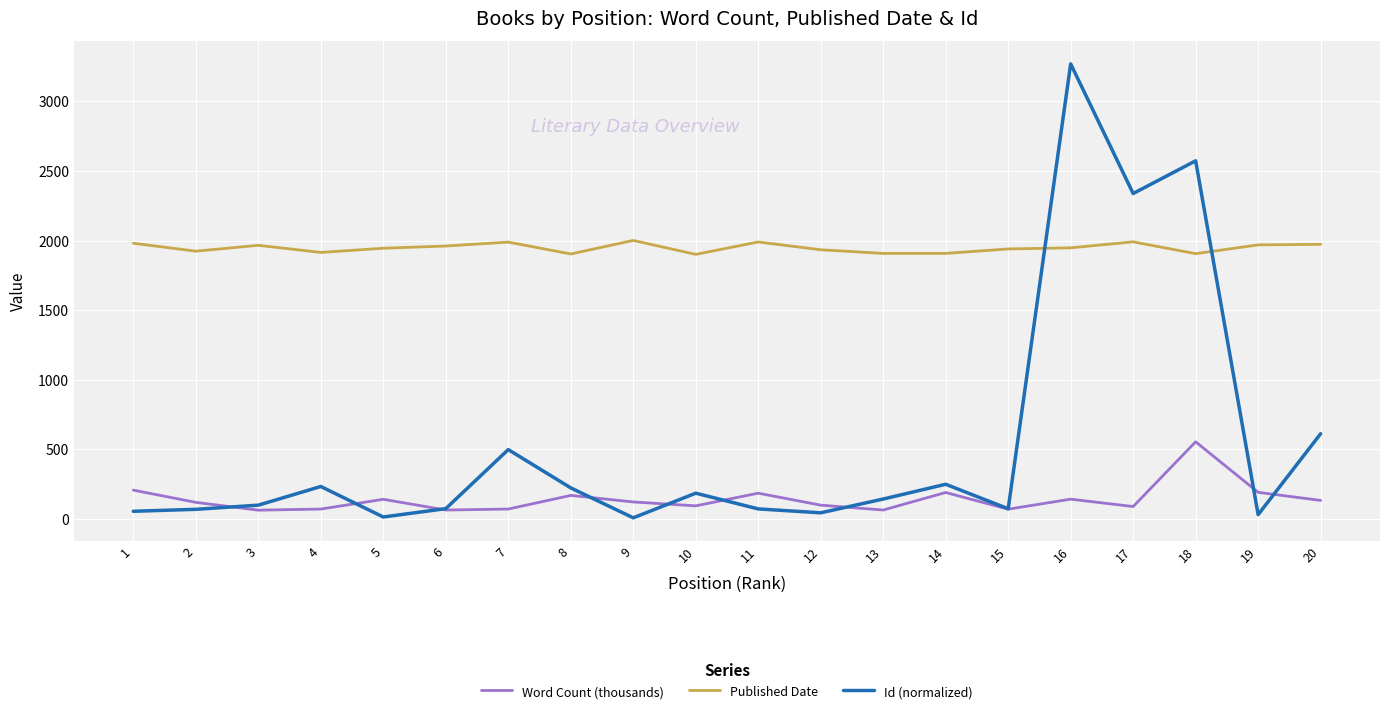

What are all the series names shown in the legend?

Word Count (thousands), Published Date, Id (normalized)